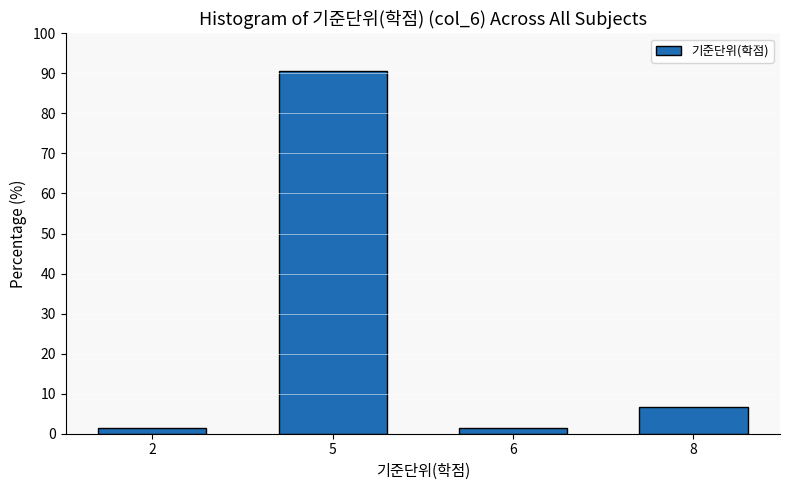

Reading left to right, extract all data points from this chart.

1.4	90.5	1.4	6.8